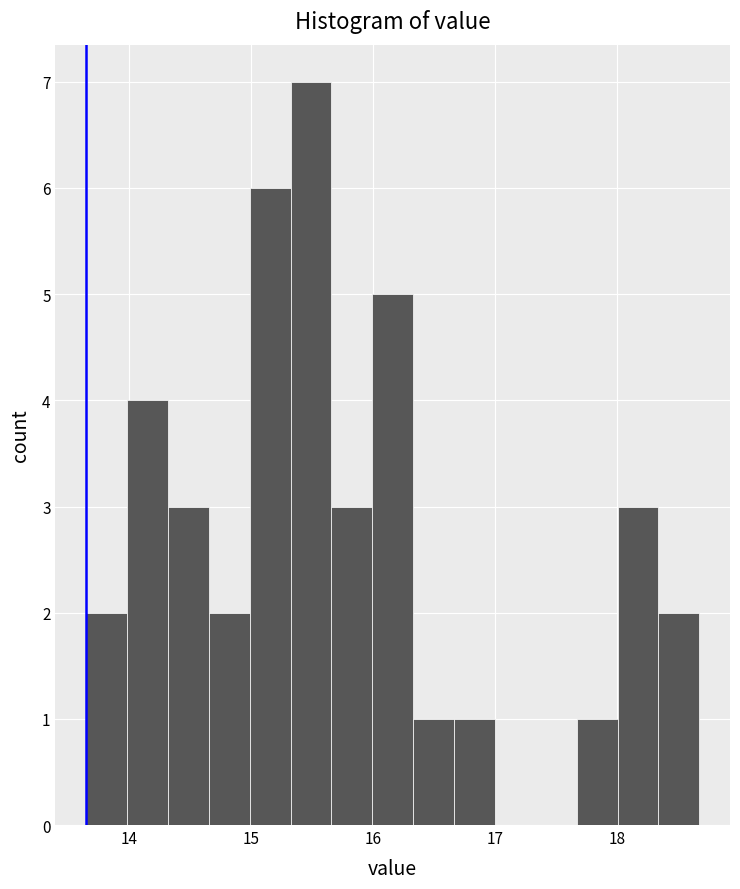

Read against the x-axis, roughly where is the centre of the tallest bar?

15.5